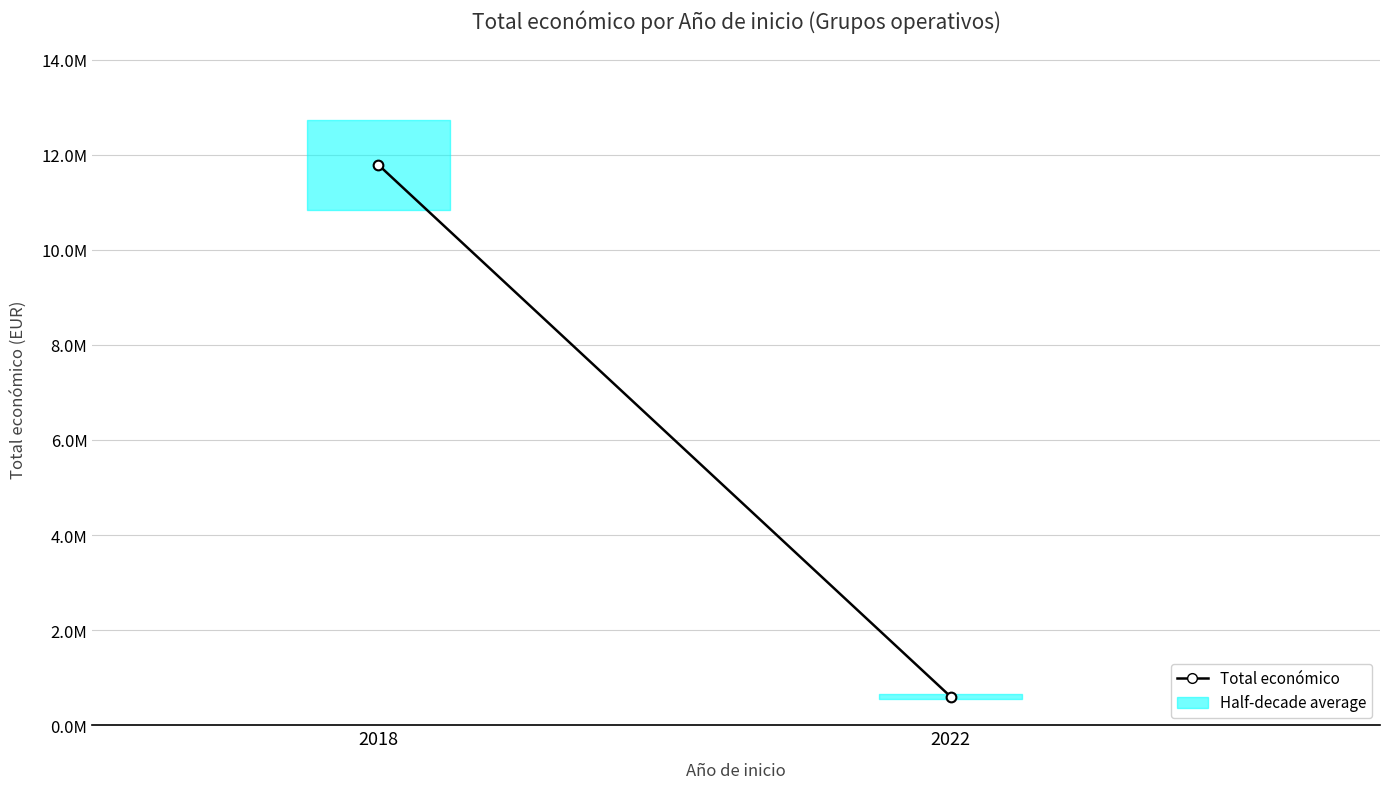

What is the sum of the values at 2018 and 2022?

12383445